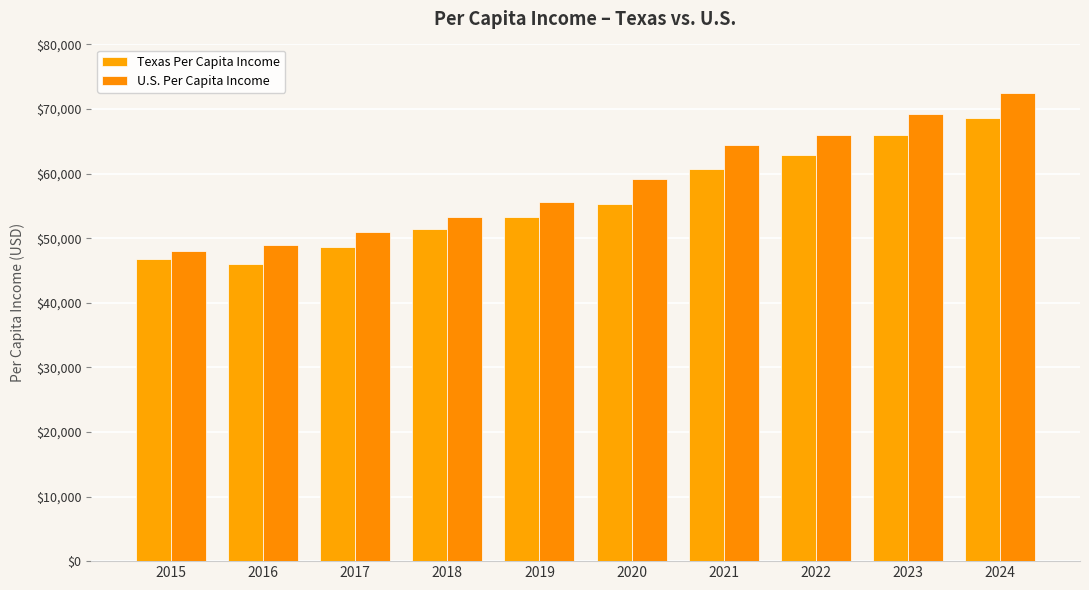

What is the difference between the maximum and minimum values in the U.S. Per Capita Income series?

24382